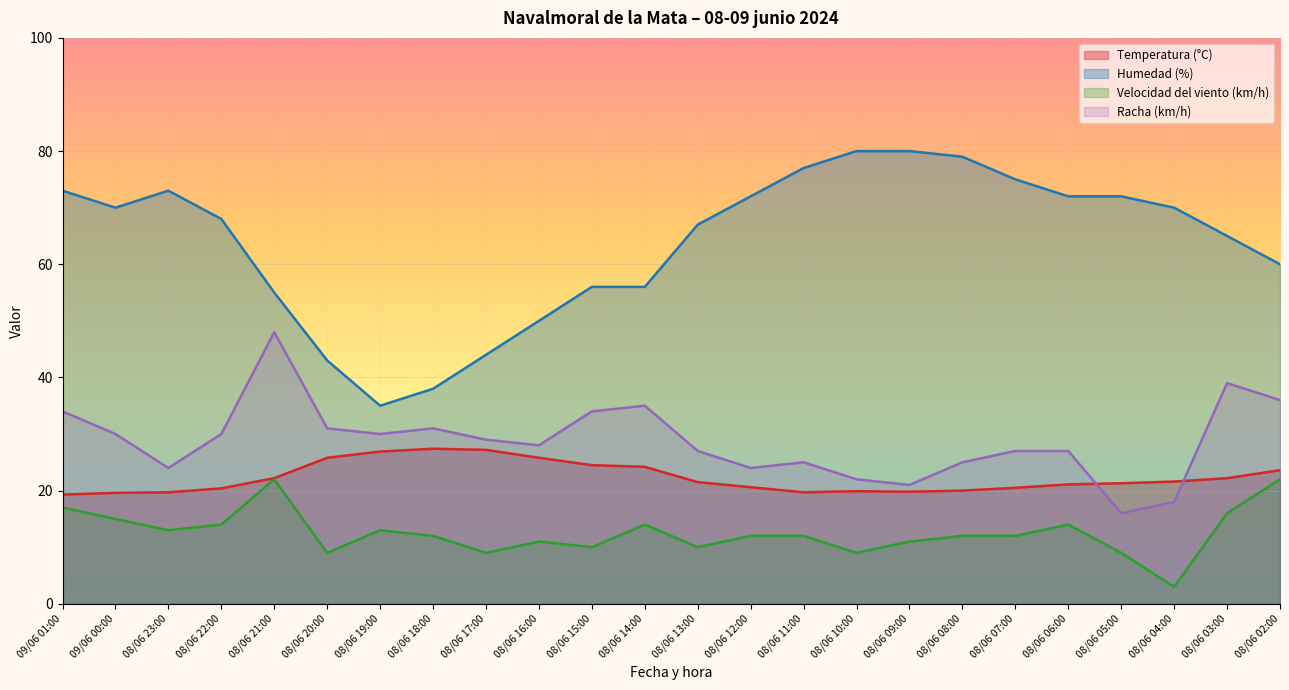

Count the number of categories in the chart.

24